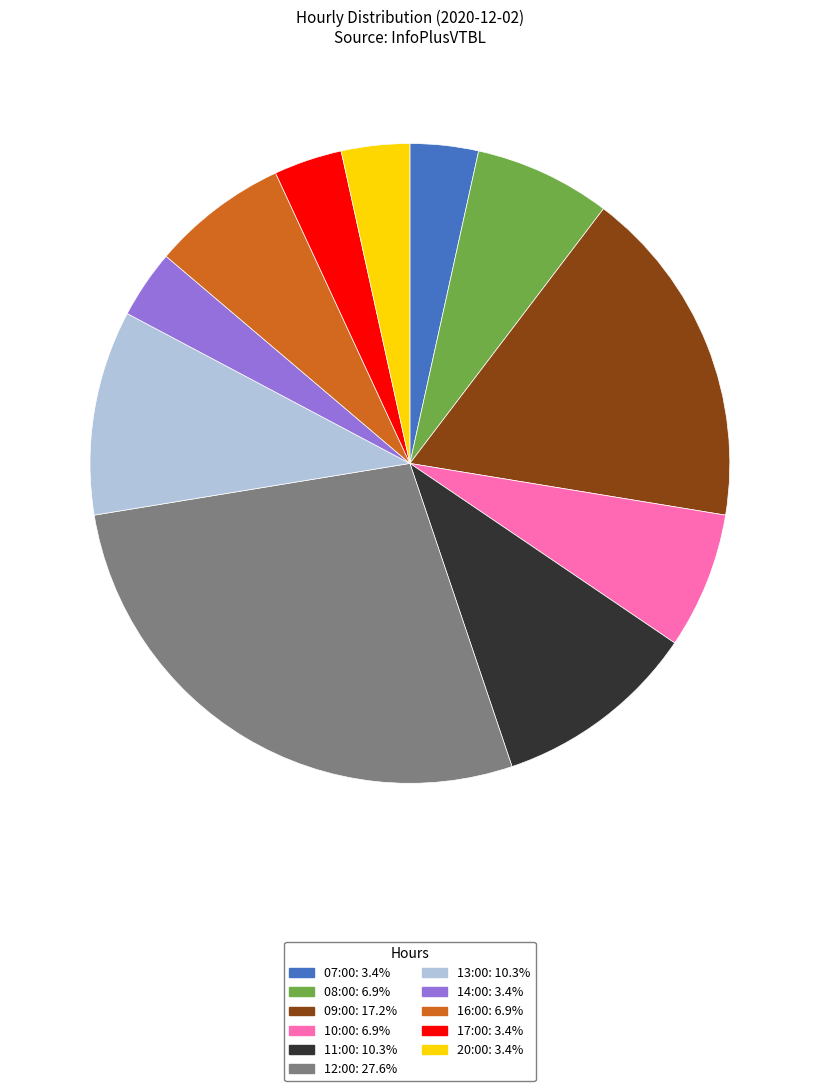

Is it true that 08:00 is 1% of the pie?

False